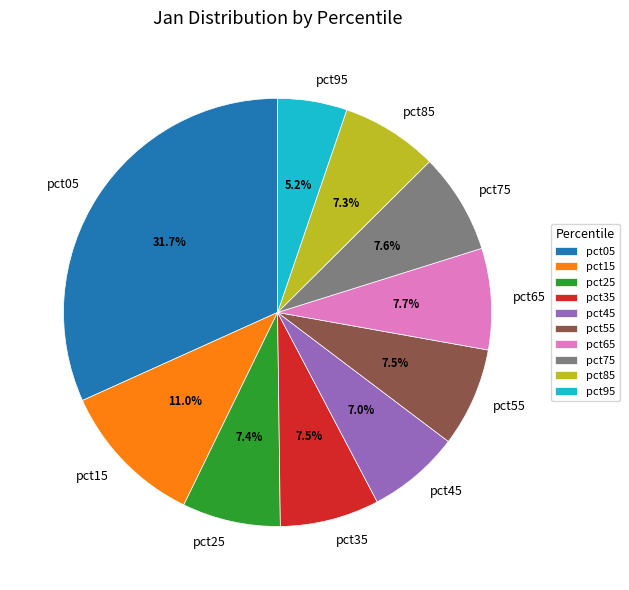

Combined, do pct75 and pct45 account for over 50%?

No